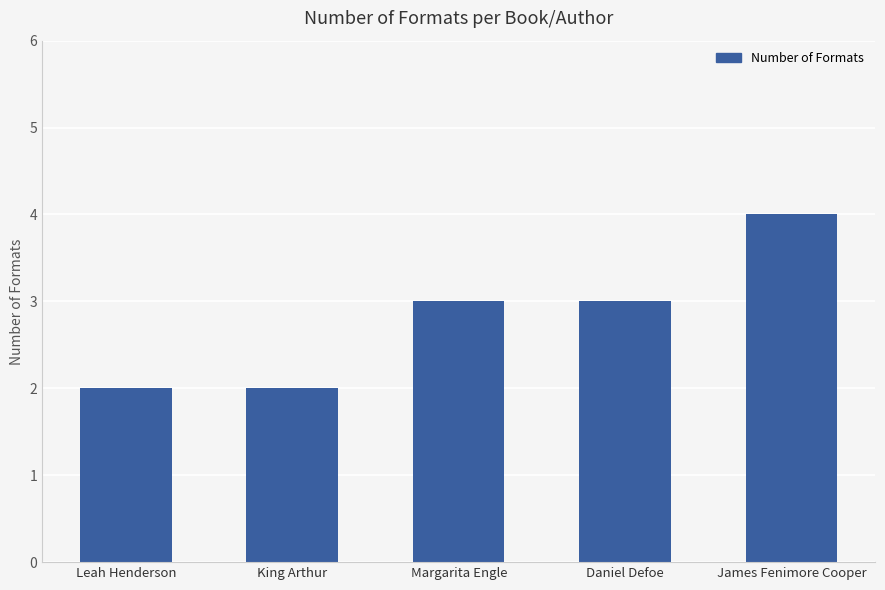

Reading right to left, extract all data points from this chart.

4	3	3	2	2